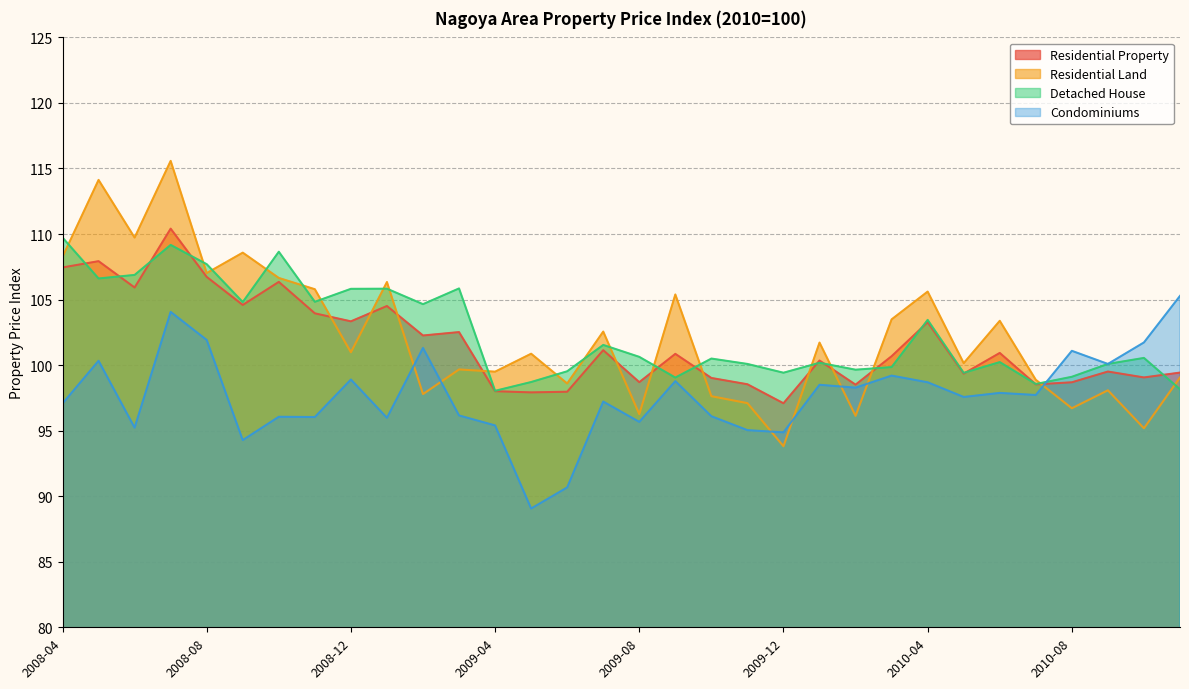

What is the average value of the Residential Land series?

102.2